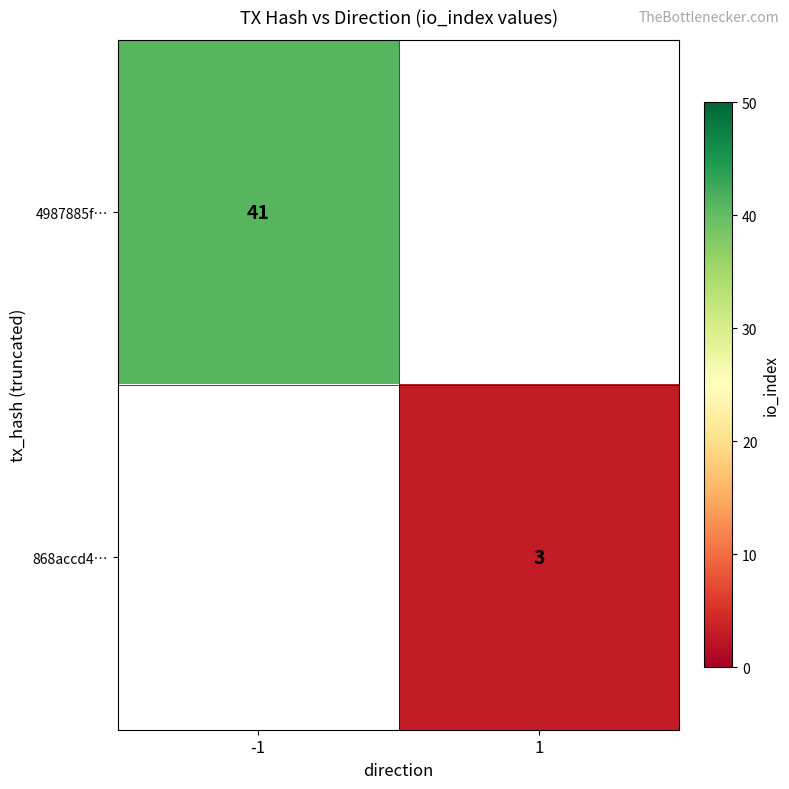

The 4987885f… series shows 12 at -1. True or false?

False